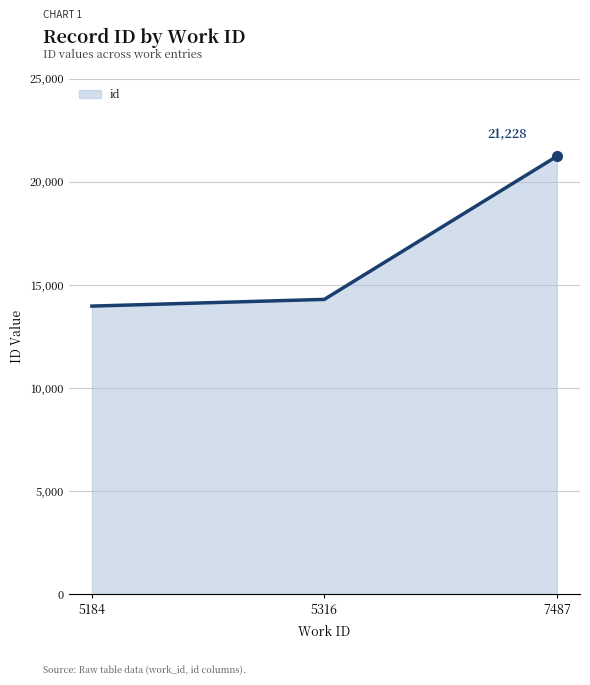

What is the difference between the maximum and minimum values?

7262